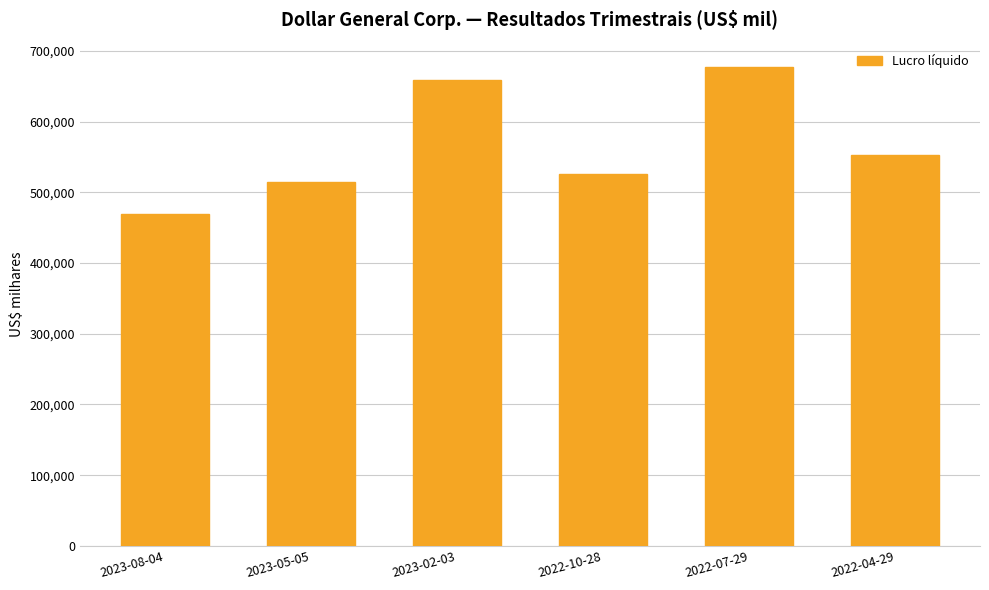

How many bars are there in total?

6